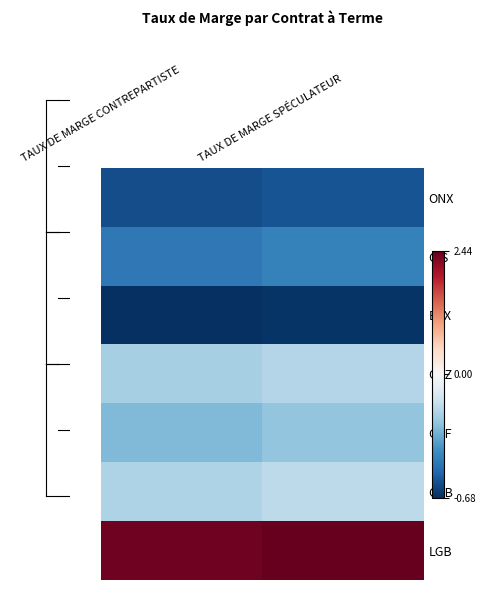

Between TAUX DE MARGE SPÉCULATEUR and TAUX DE MARGE CONTREPARTISTE, which is larger?

TAUX DE MARGE SPÉCULATEUR